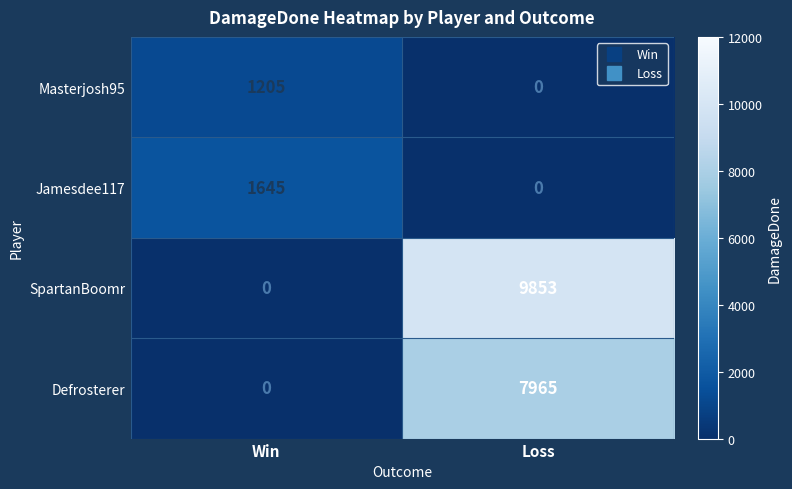

What is the total value across all series at Win?

2850